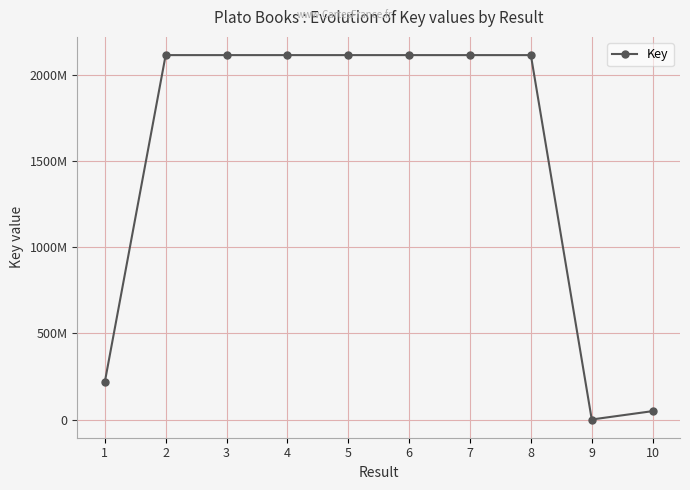

Reading left to right, transcribe all the data shown in this chart.

1=217371031	2=2118117426	3=2118117467	4=2118117523	5=2118117042	6=2118116181	7=2118114853	8=2118086042	9=2684	10=48651476